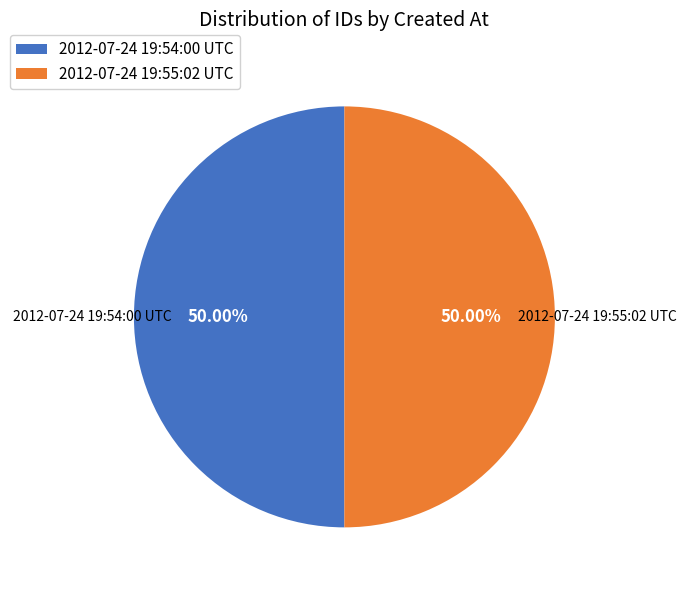

What is the ratio of the value at 2012-07-24 19:55:02 UTC to the value at 2012-07-24 19:54:00 UTC?

1.0